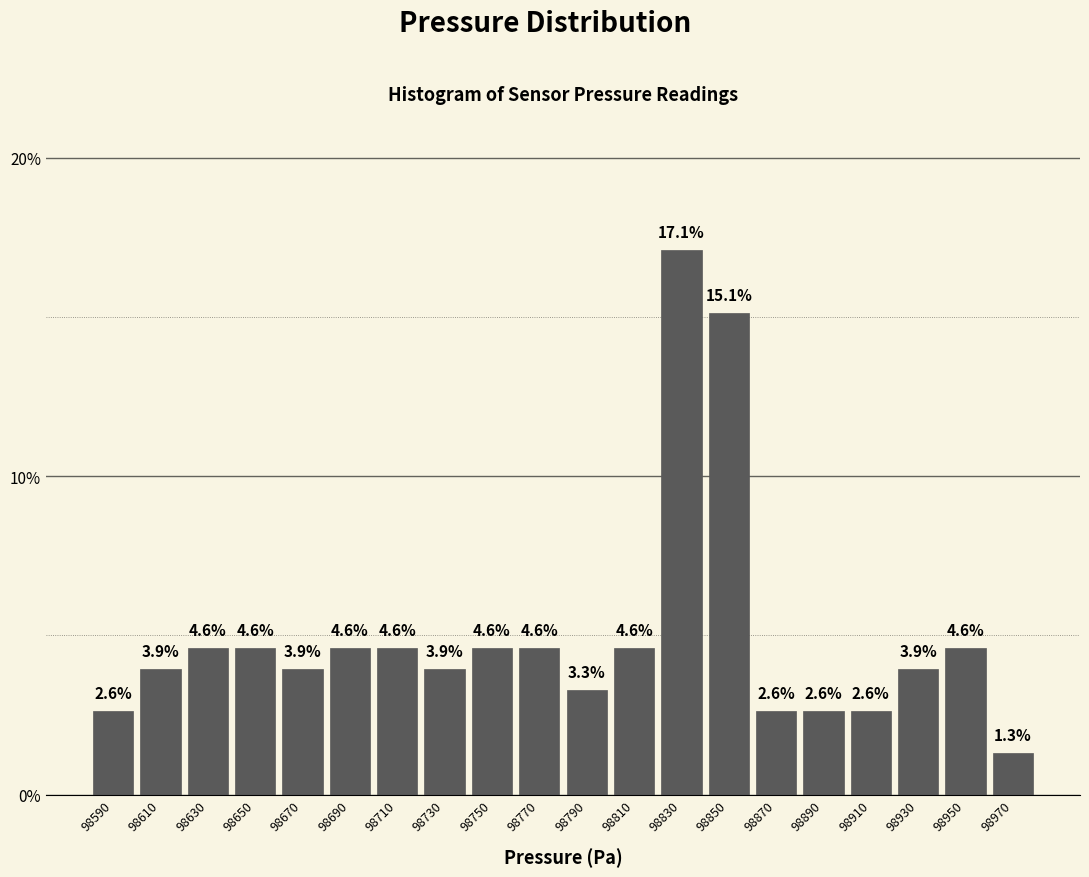

Over which range of the x-axis is the bar tallest?

98820 to 98840